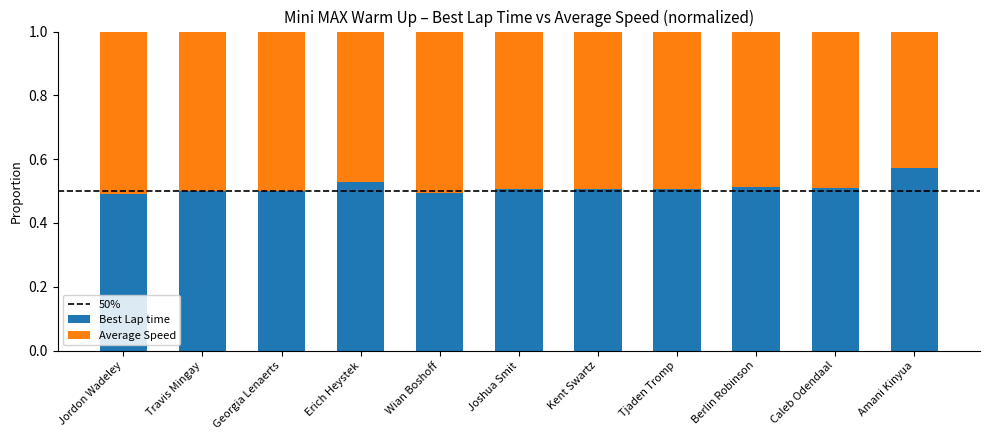

What is the sum of all Best Lap time values?

5.6